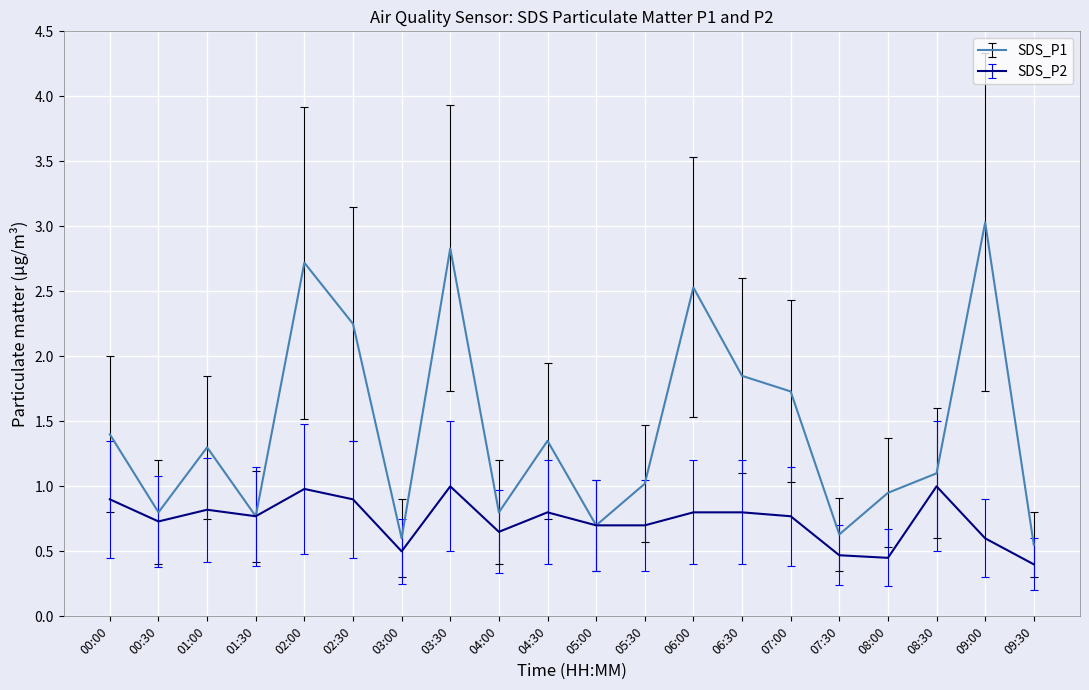

What is the difference between the highest and lowest values at 05:30?

0.3